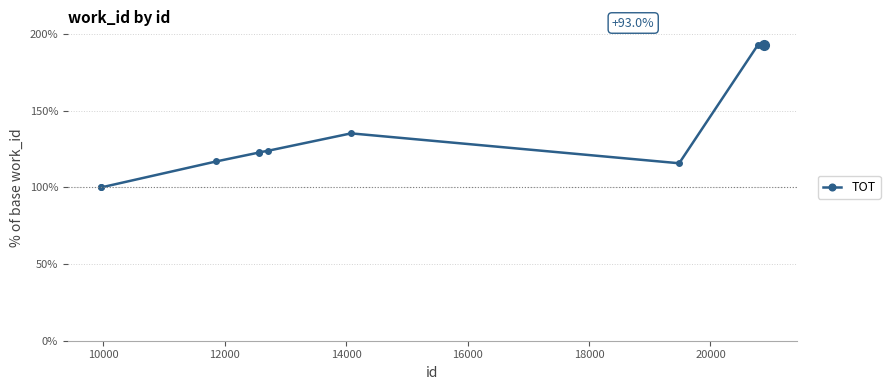

What is the average value?

132.3